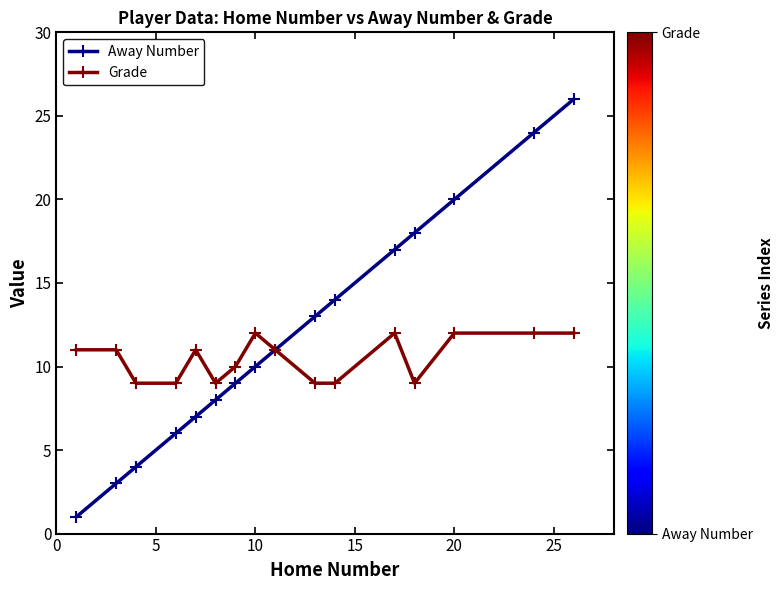

Which series has the largest total across all categories?

Away Number